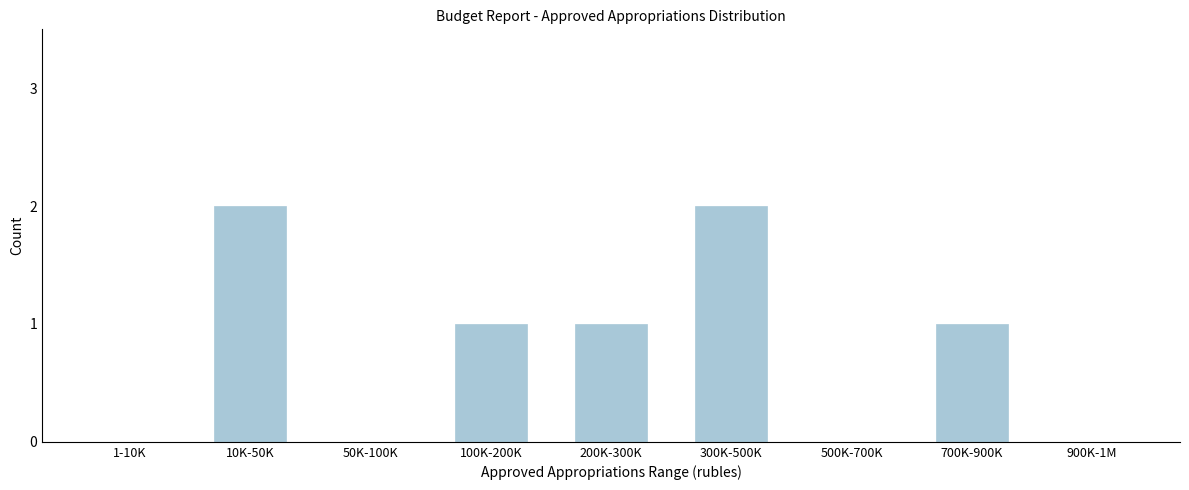

Reading right to left, transcribe all the data shown in this chart.

900K-1M=0	700K-900K=1	500K-700K=0	300K-500K=2	200K-300K=1	100K-200K=1	50K-100K=0	10K-50K=2	1-10K=0